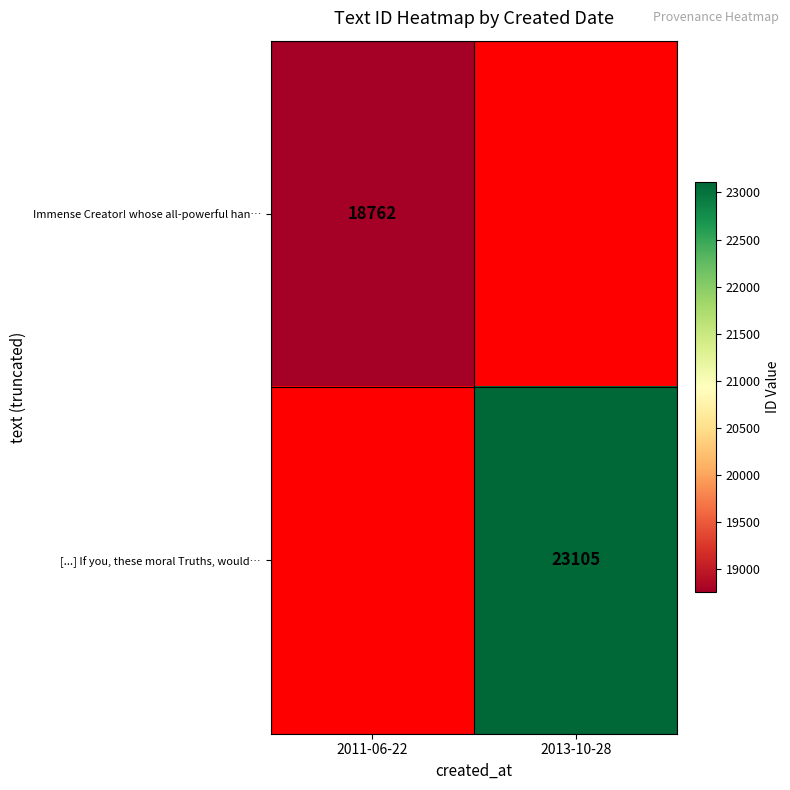

True or false: Immense Creator! whose all-powerful han… has a value of 4672 at 2011-06-22.

False